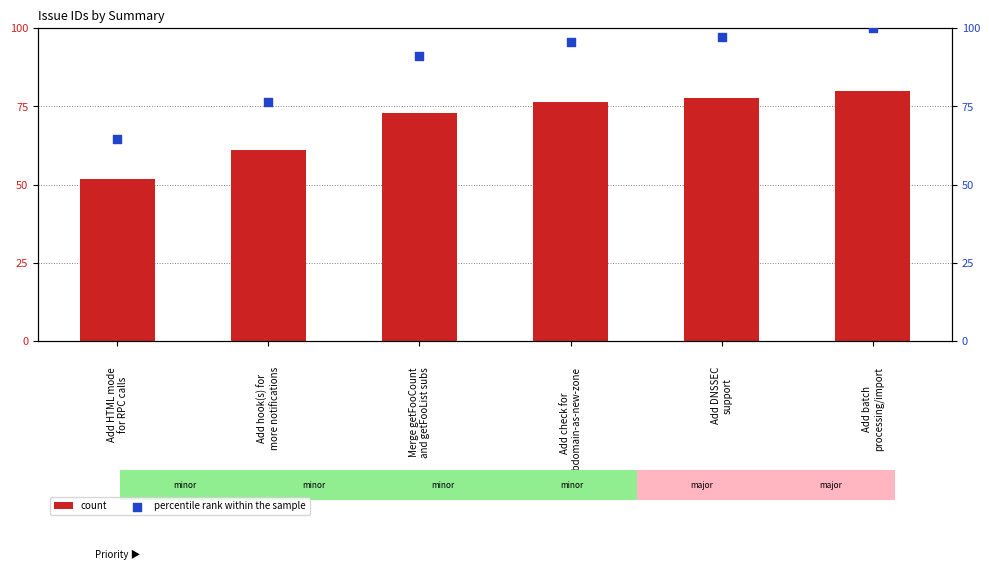

Which series has the largest total across all categories?

percentile rank within the sample